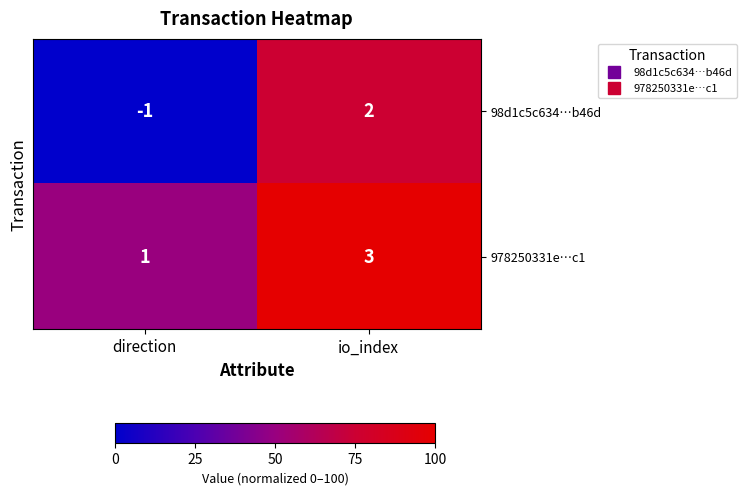

At which category does the chart reach its minimum across all series?

direction